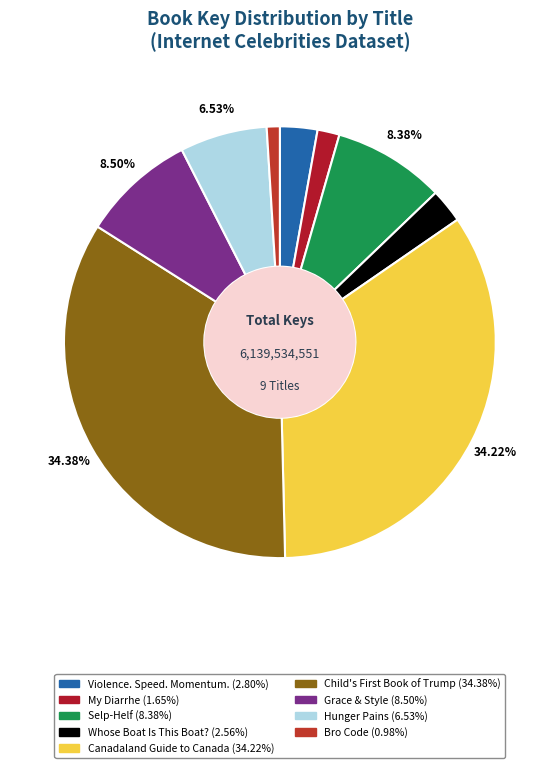

How much of the chart is everything except Grace & Style?

91.5%